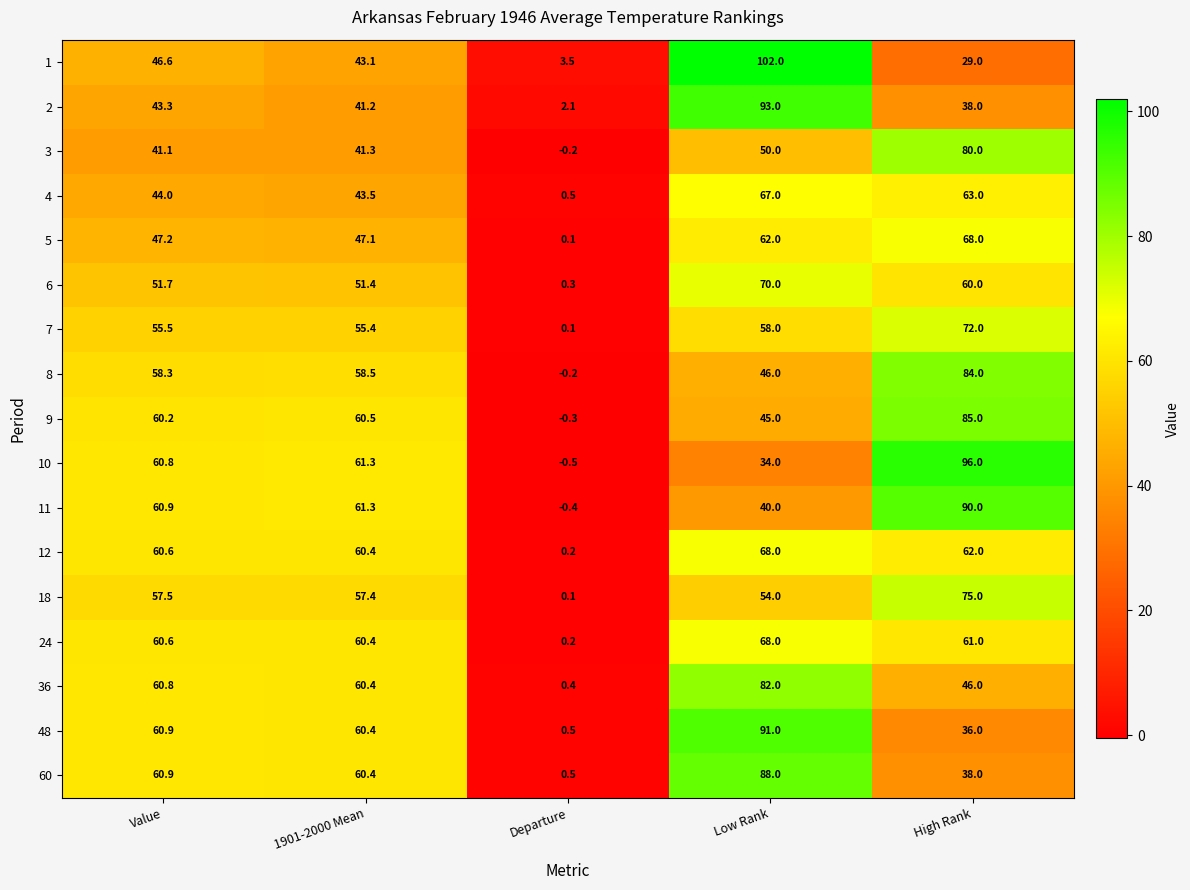

The value of 11 at Value is 60.9. True or false?

True